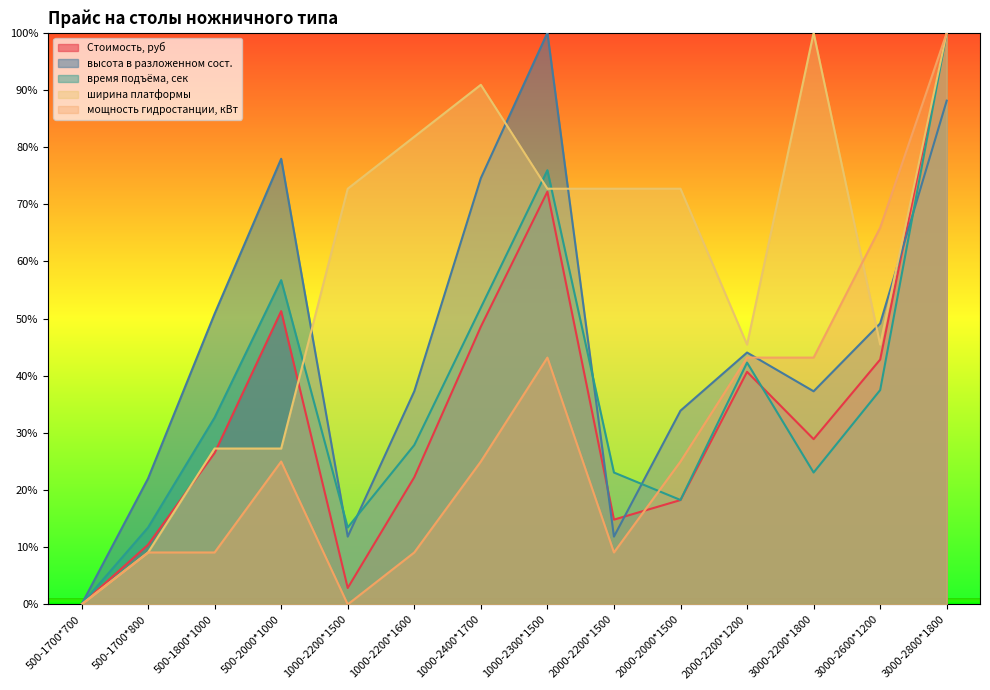

What is the label of the 4th point from the right?

2000-2200*1200